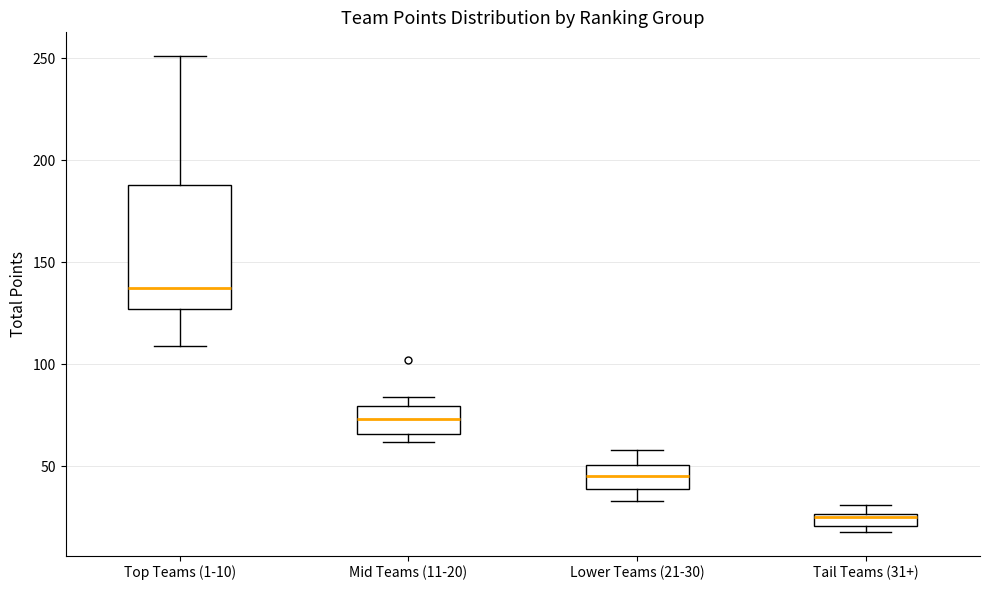

Where does the upper whisker of the box for Top Teams (1-10) end on the y-axis? The values are not printed on the chart, so give them approximately, as read against the axis.

250